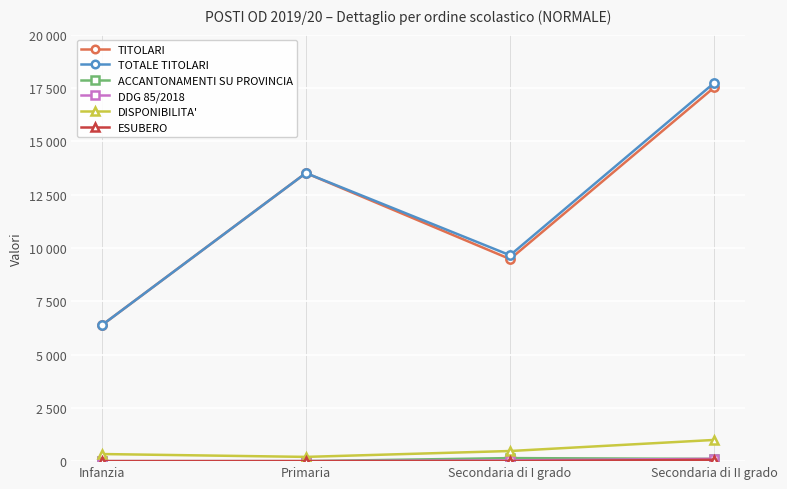

The value of DISPONIBILITA' at Secondaria di I grado is 475. True or false?

True